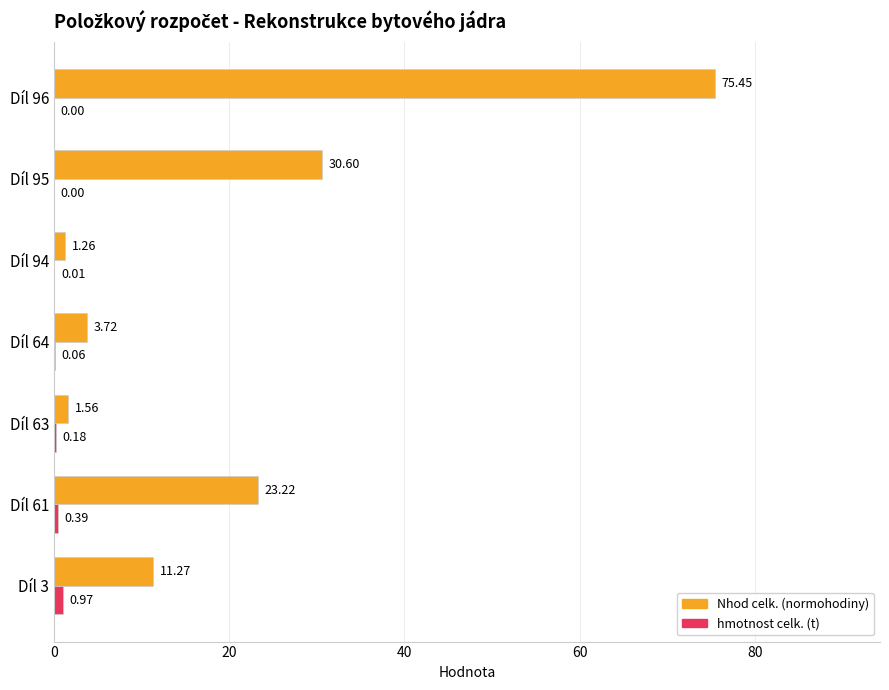

What is the total value across all series at Díl 63?

1.7